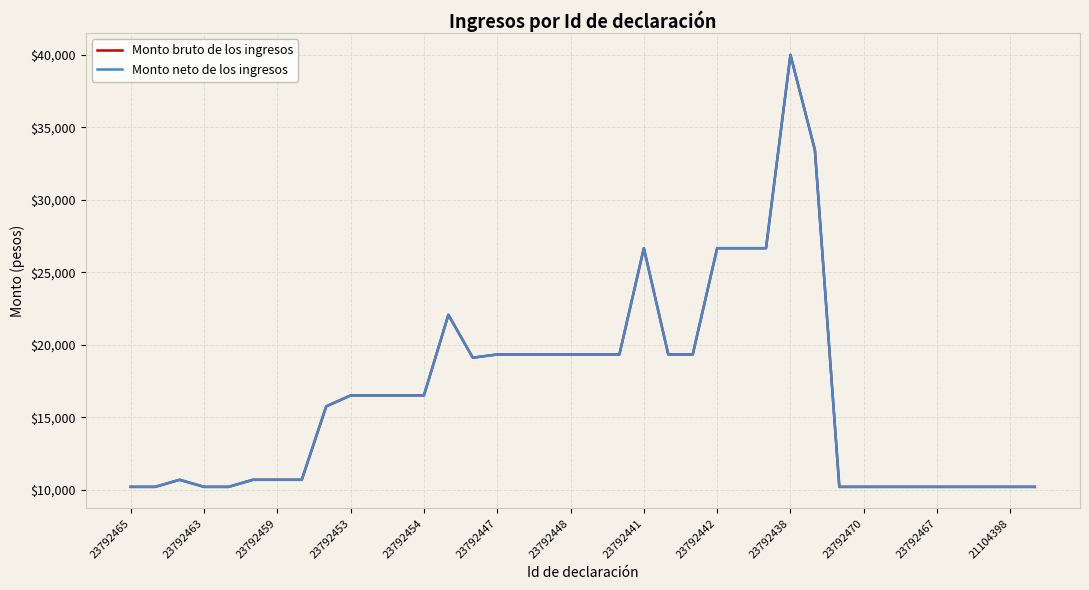

In Monto neto de los ingresos, how many points are higher than both neighbors (excluding endpoints)?

4